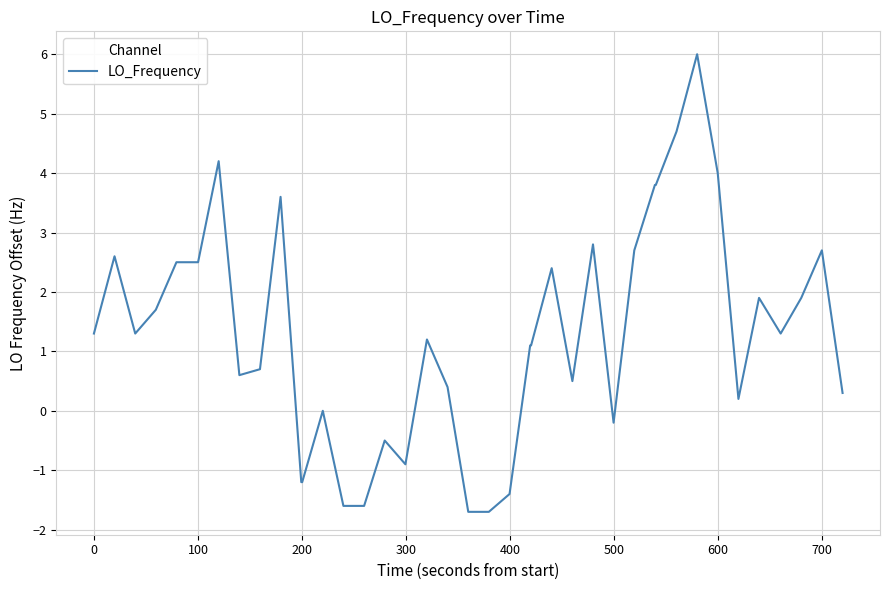

What is the smallest value displayed?

-1.7